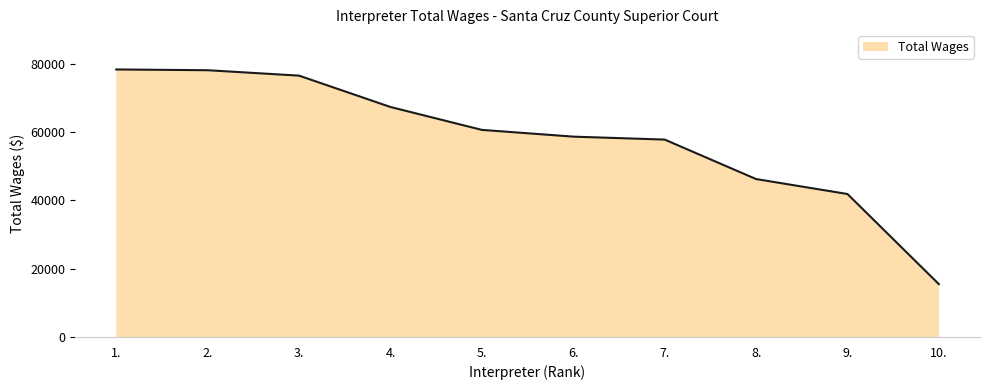

What is the maximum value shown in the chart?

78357